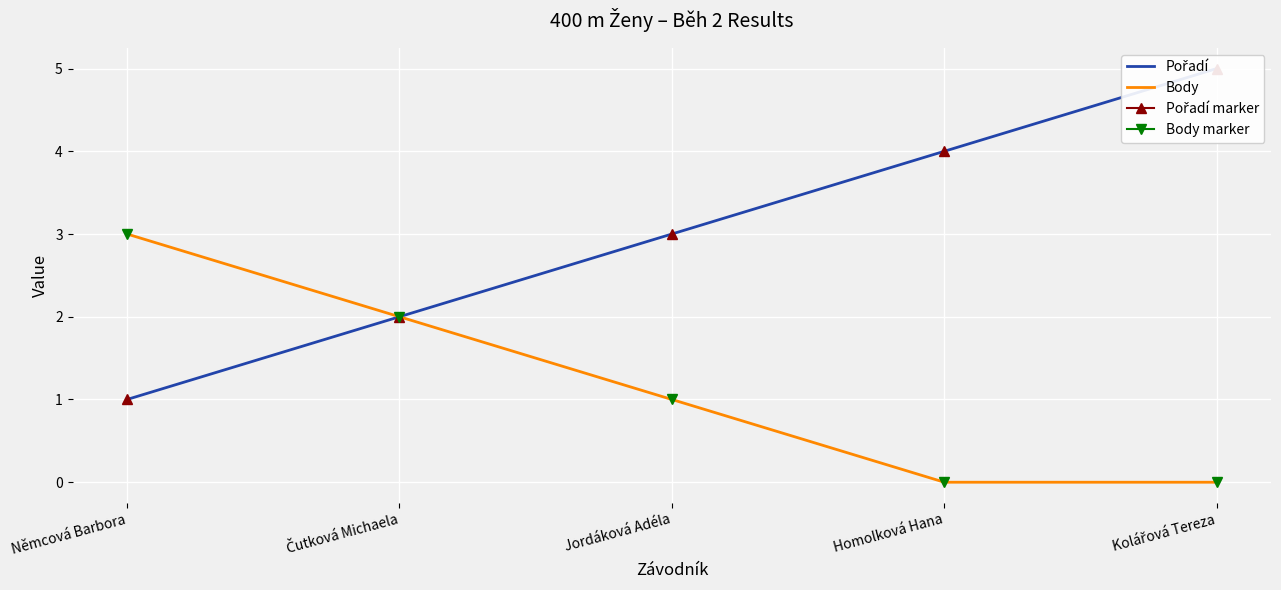

Is it true that Pořadí equals 1 at Jordáková Adéla?

False